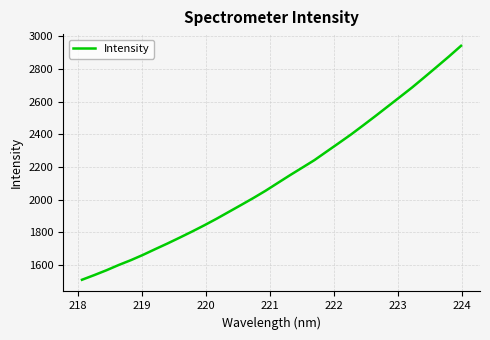

What is the difference between the maximum and minimum values?

1432.4